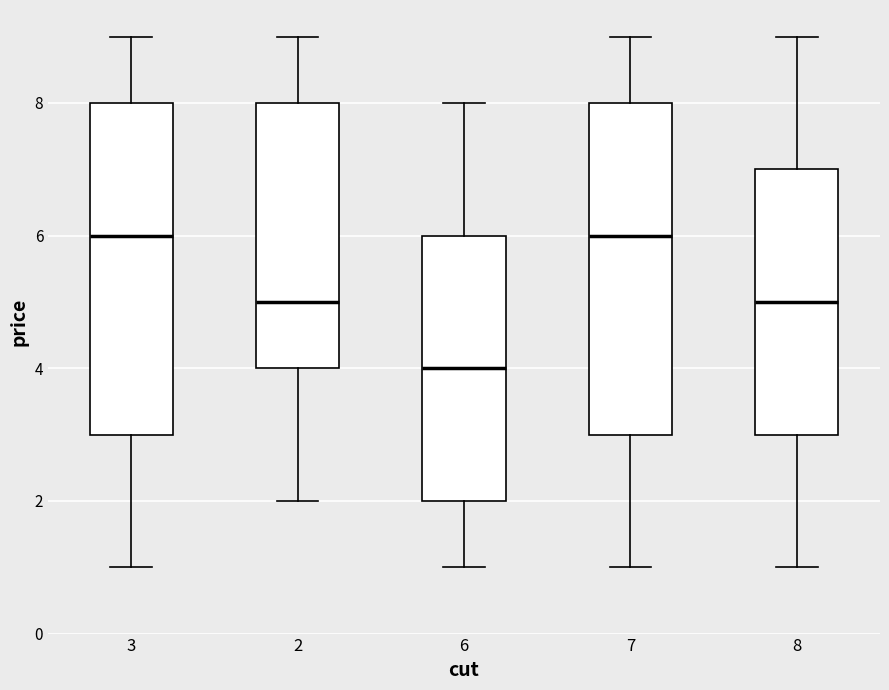

Where is the upper edge of the box at x = 6 on the y-axis? The values are not printed on the chart, so give them approximately, as read against the axis.

6